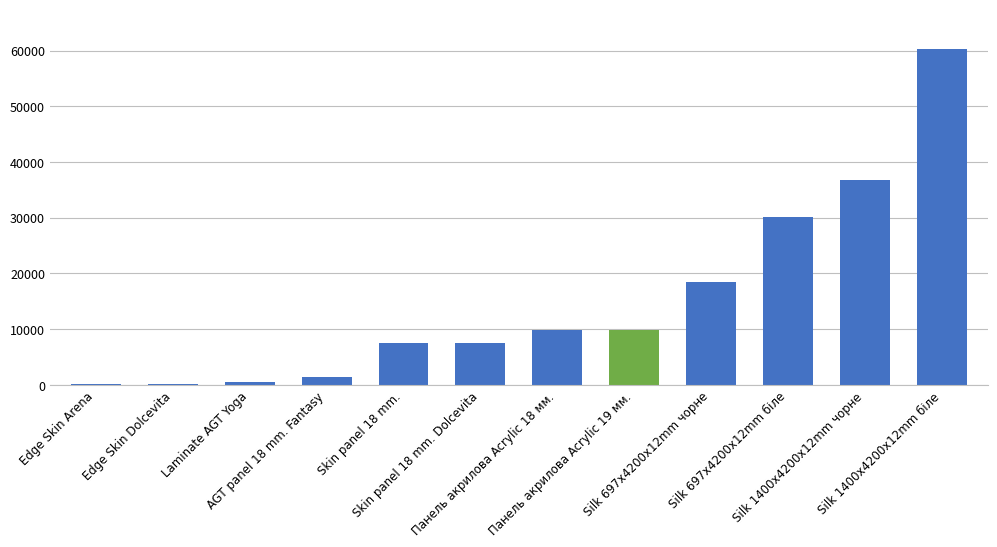

Are the bars grouped side by side (vs. stacked)?

No